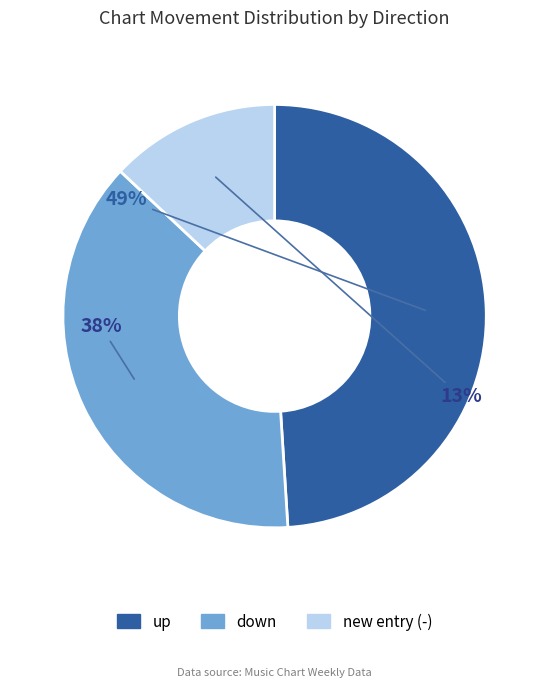

Is there a majority slice in this chart?

No